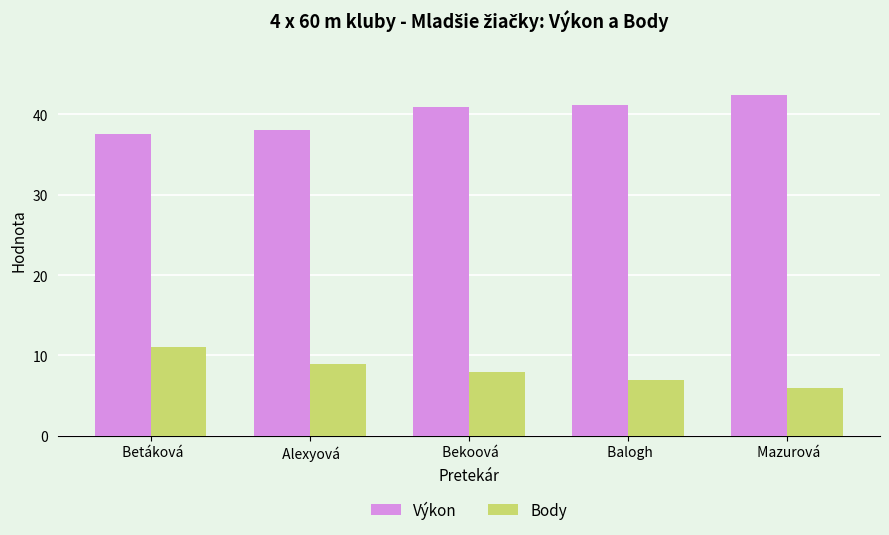

True or false: Body has a value of 6.0 at  Mazurová.

True